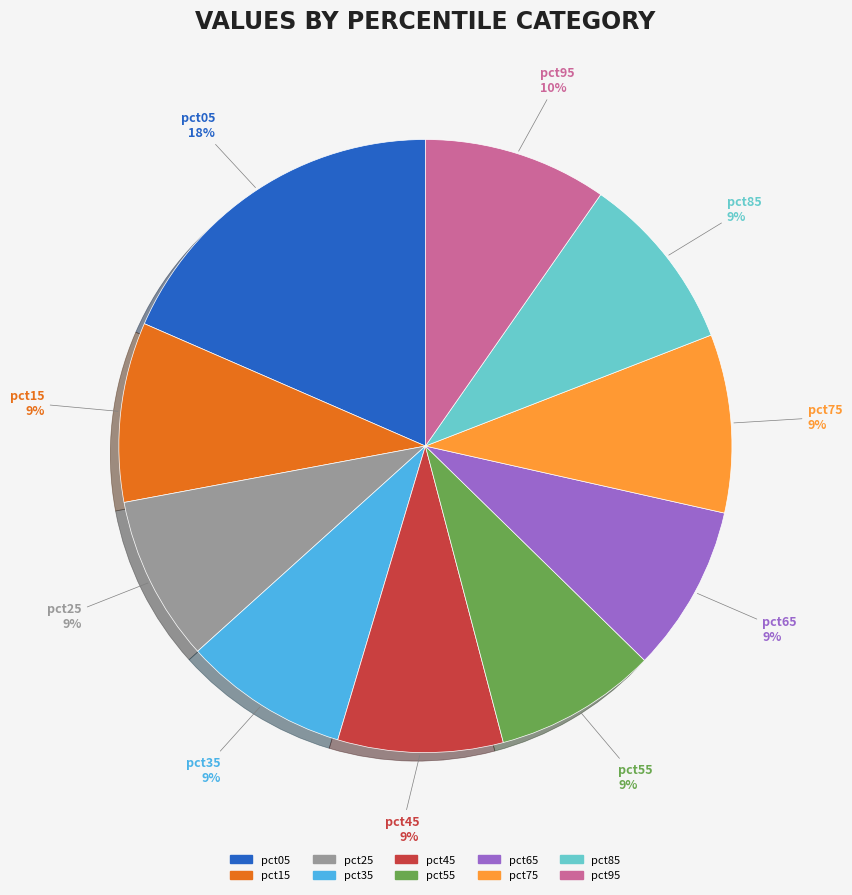

To the nearest percent, what is the combined percentage of pct95 and pct05?

28%